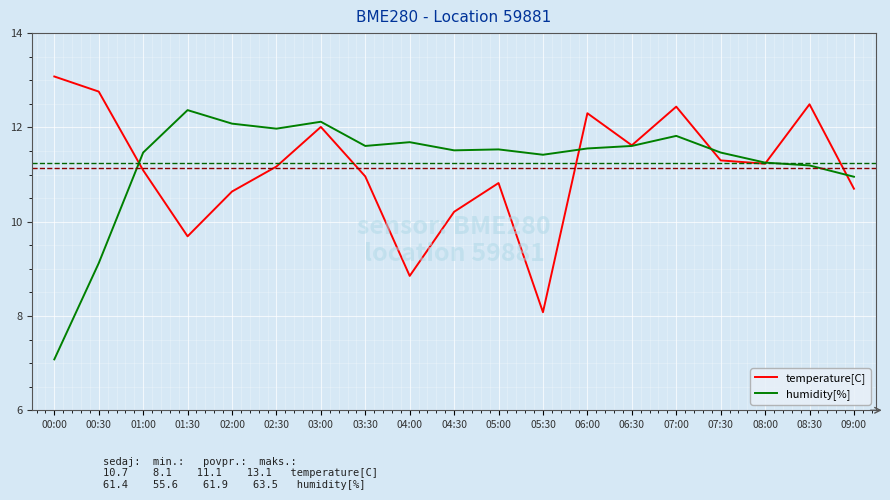

At which category does humidity[%] reach its first local peak?

01:30